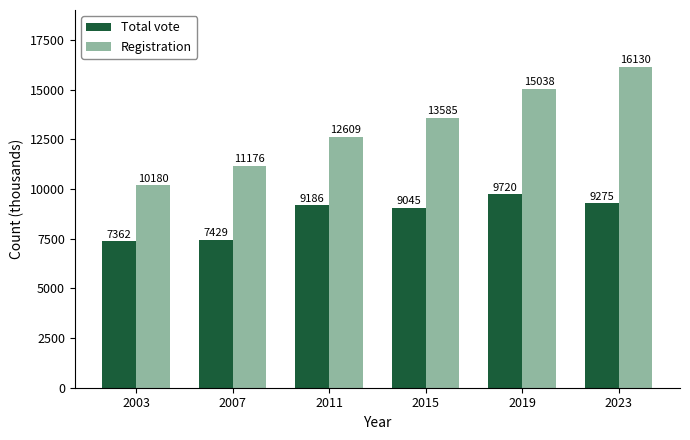

How many groups of bars are there?

6